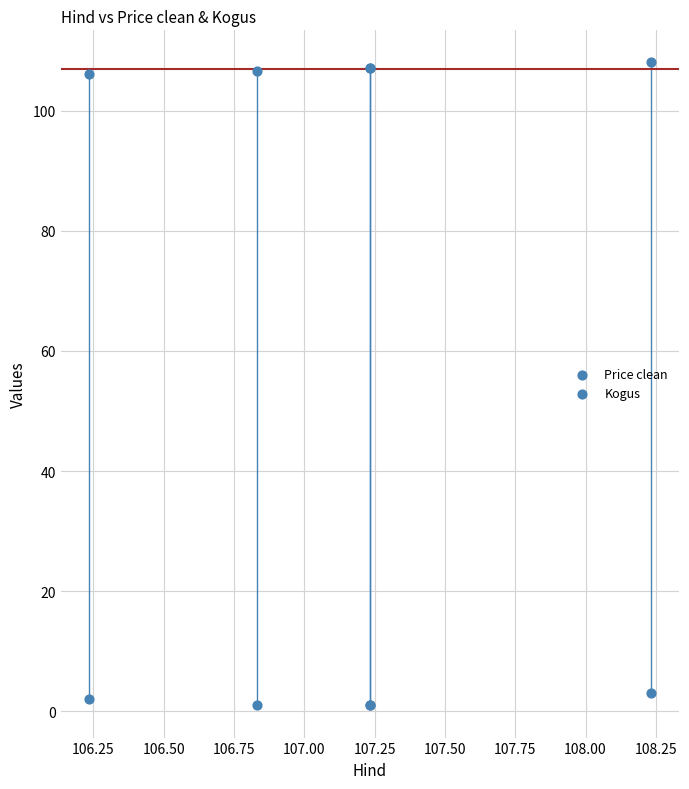

Which series has the largest Y range (max minus min)?

Price clean